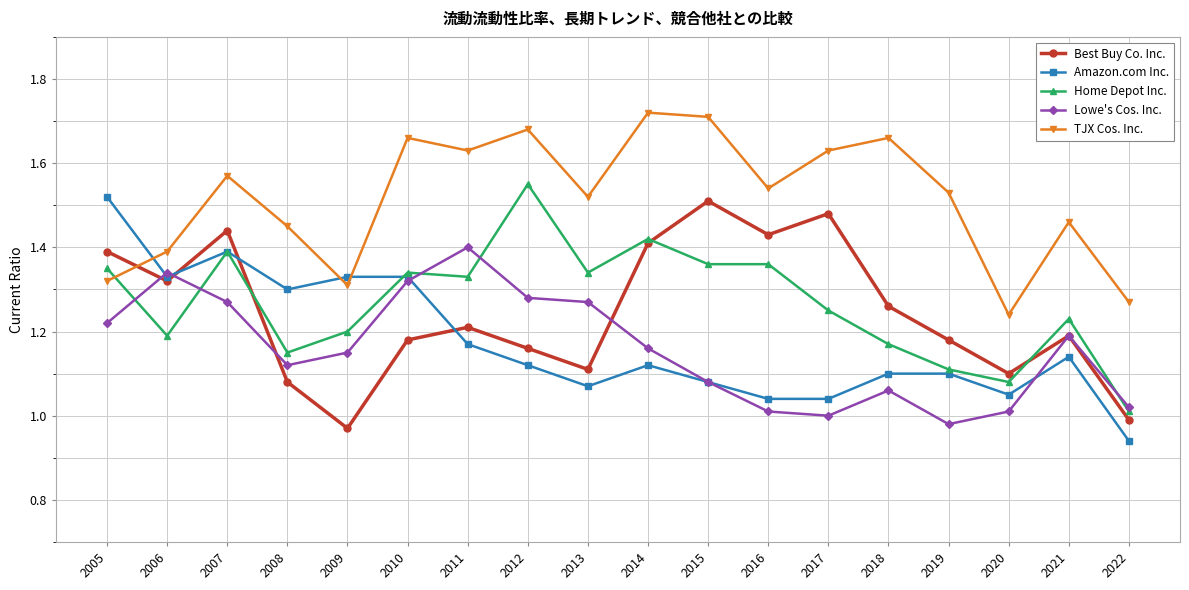

How many lines are shown in the chart?

5